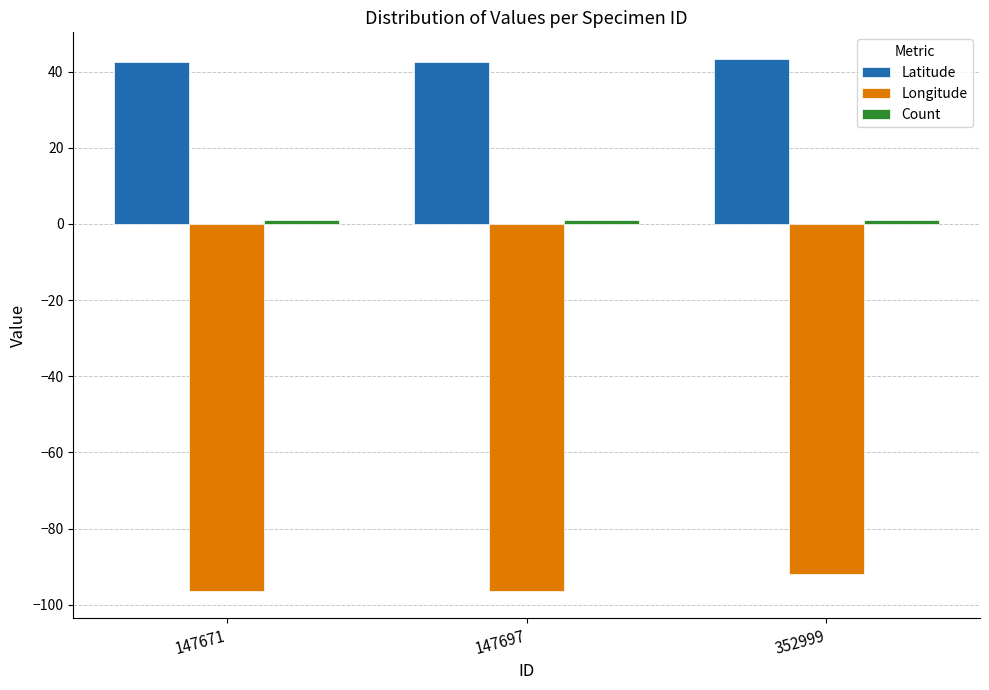

What is the difference between the highest and lowest values at 352999?

135.1